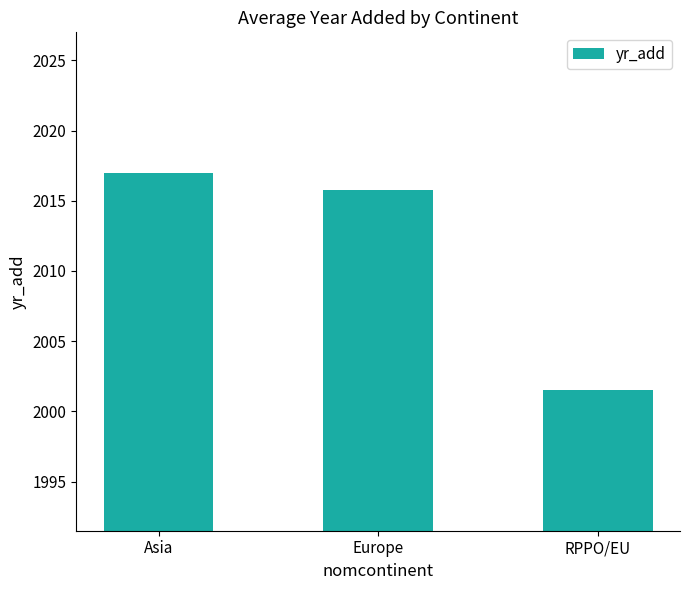

List the labels in order of value, largest first.

Asia, Europe, RPPO/EU